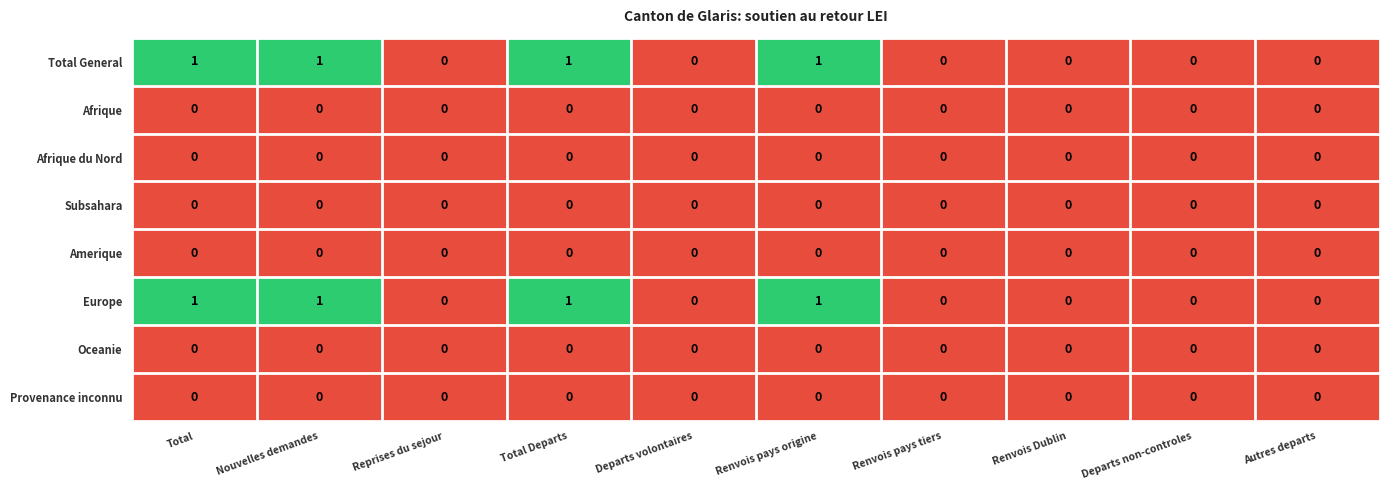

The value of Afrique du Nord at Autres departs is 0. True or false?

True